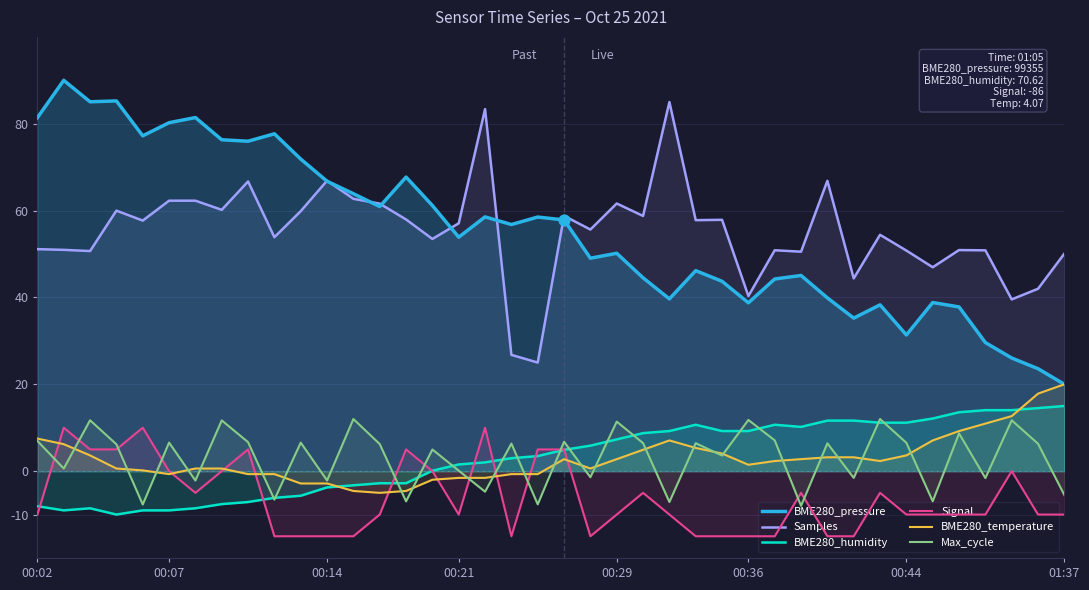

What are all the series names shown in the legend?

BME280_pressure, Samples, BME280_humidity, Signal, BME280_temperature, Max_cycle